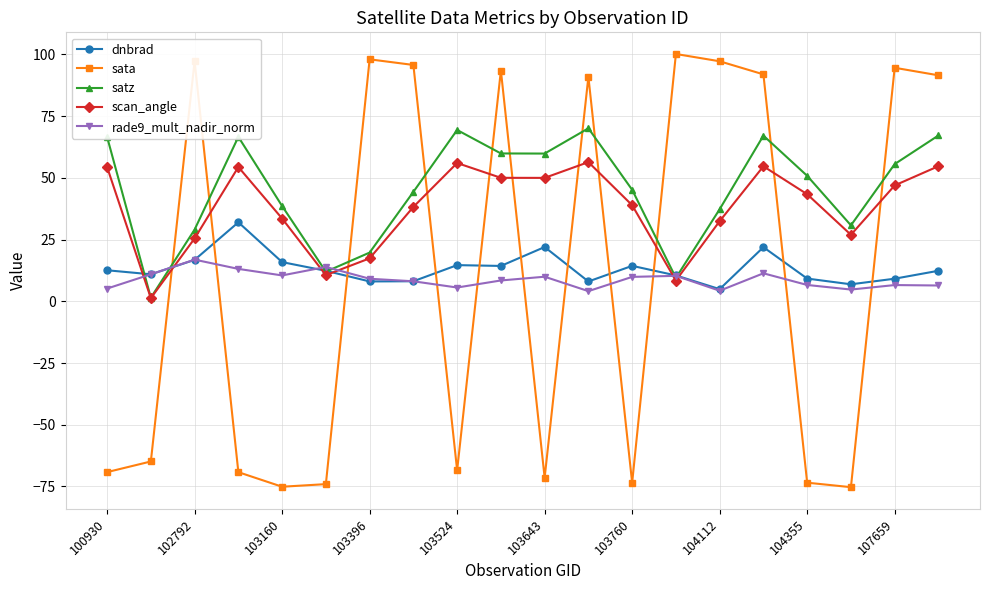

How many lines are shown in the chart?

5